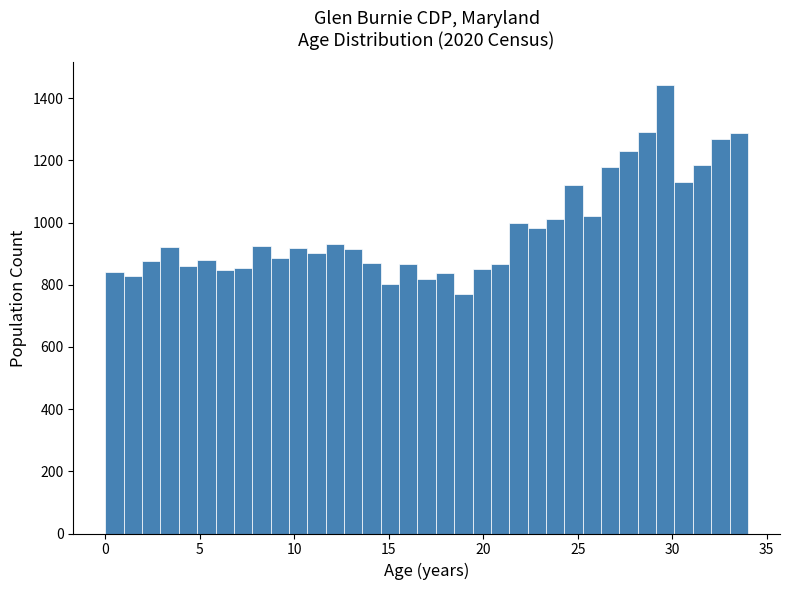

Around what value on the x-axis is the tallest bar? Give the approximate position of its centre, as read against the axis.

29.5